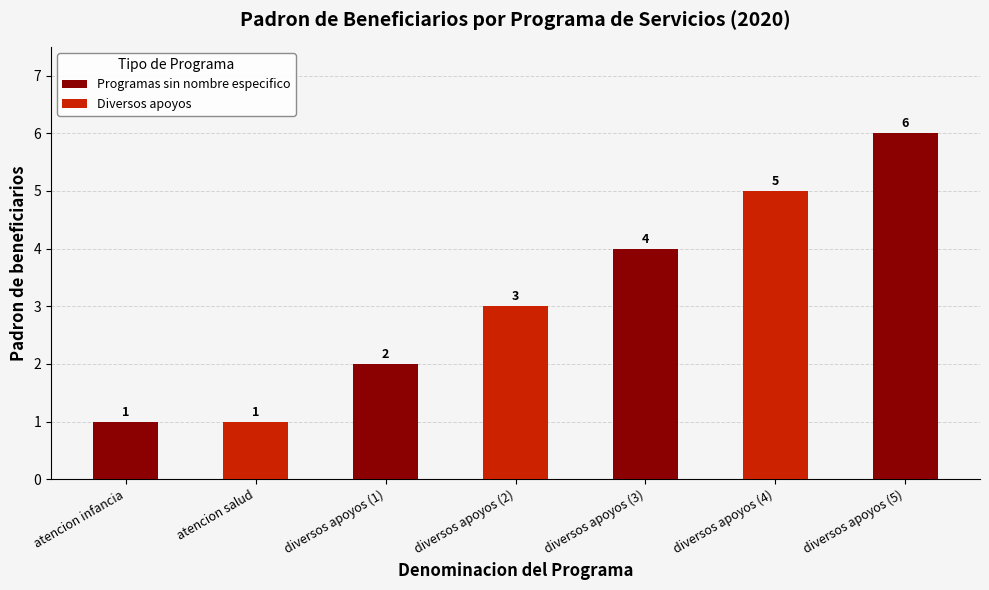

Reading left to right, extract all data points from this chart.

1	1	2	3	4	5	6